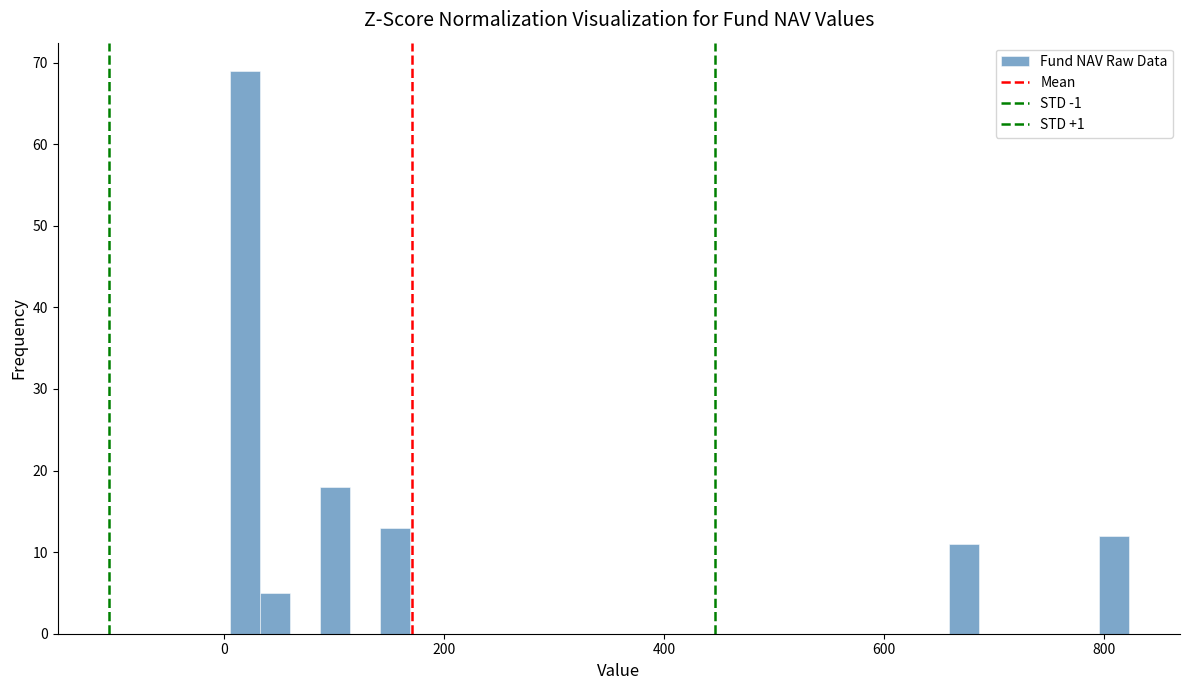

Read against the x-axis, roughly where is the centre of the tallest bar?

20